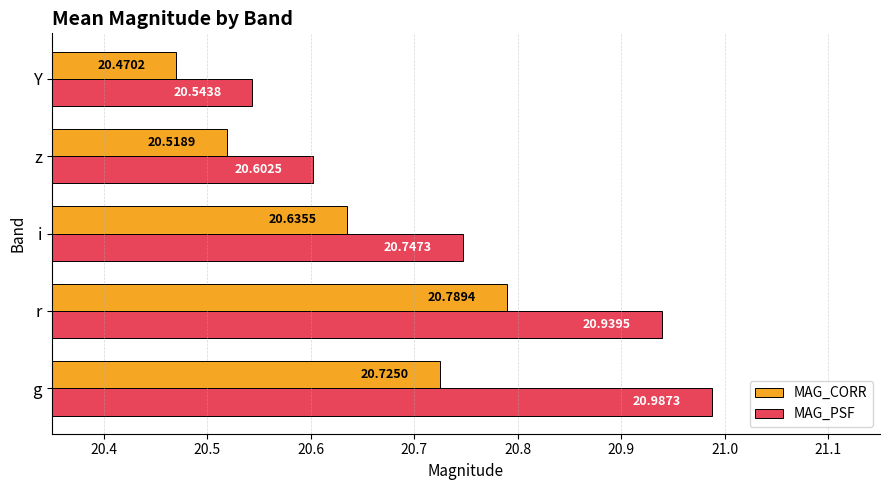

What is the smallest value displayed?

20.5